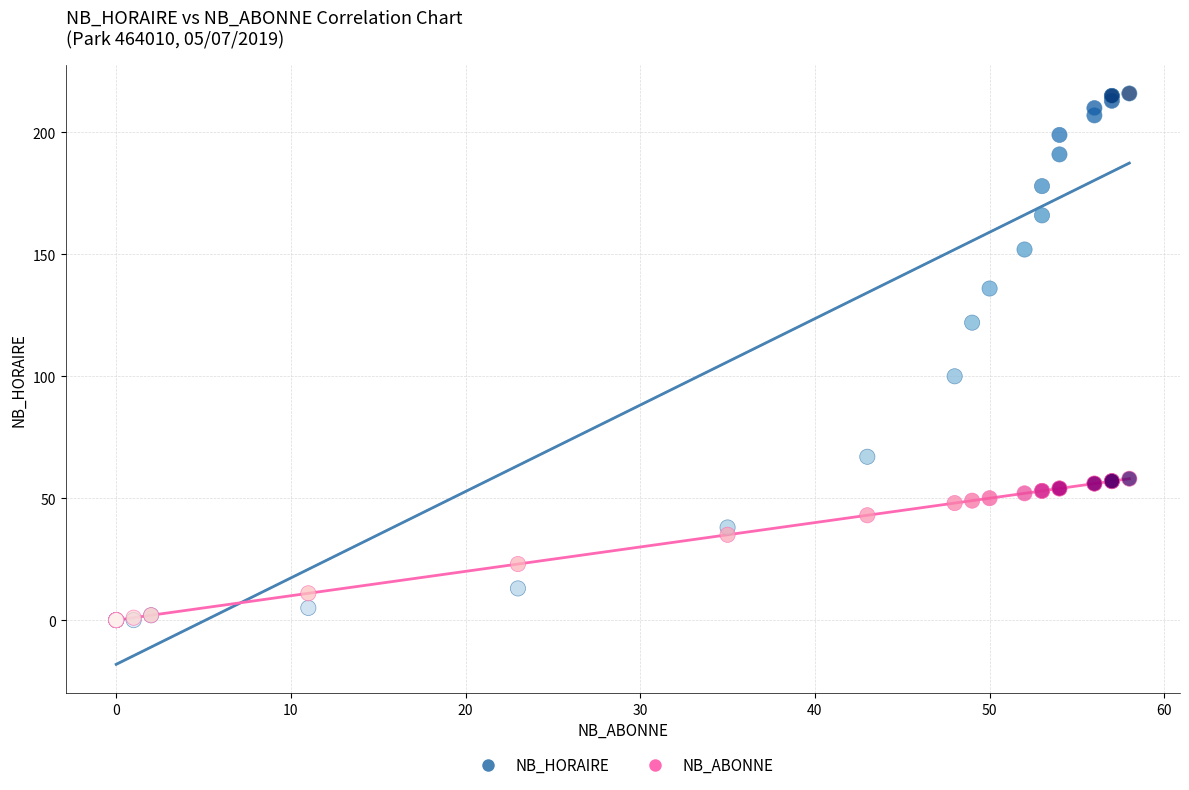

Which series has the largest Y range (max minus min)?

NB_HORAIRE